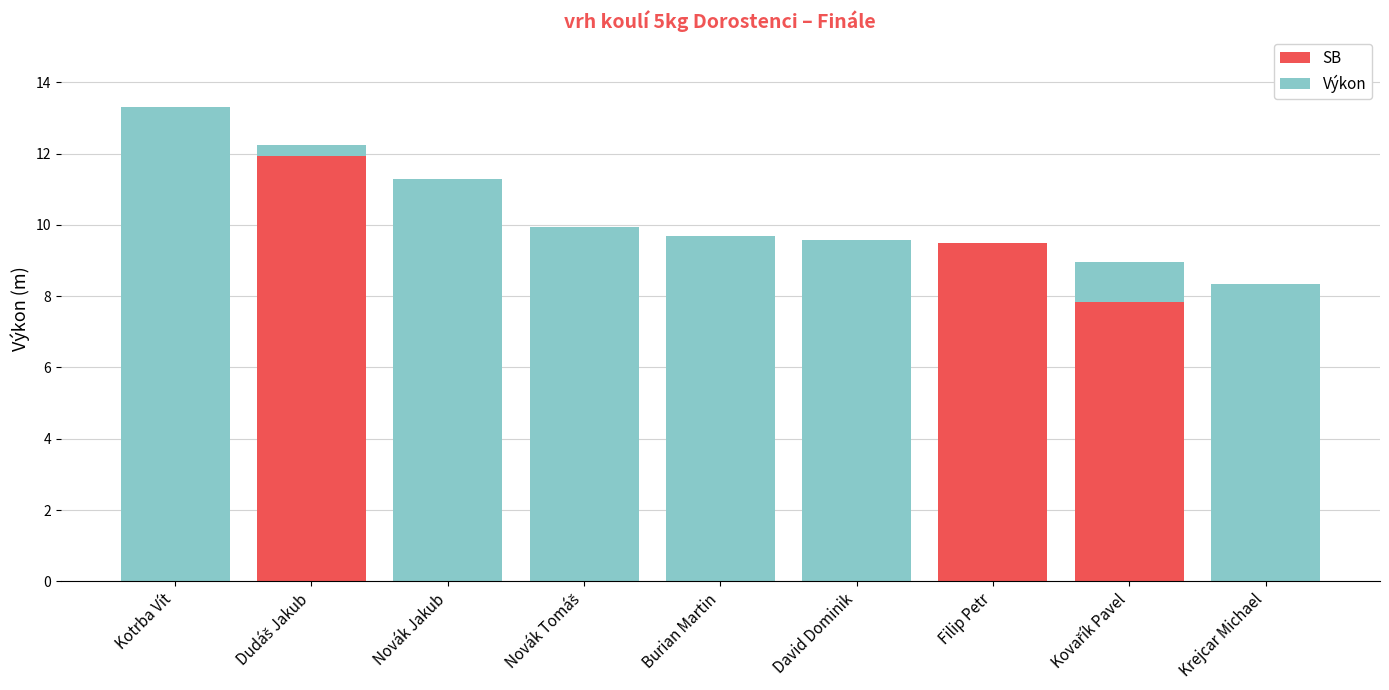

True or false: SB has a value of 7.0 at Krejcar Michael.

False